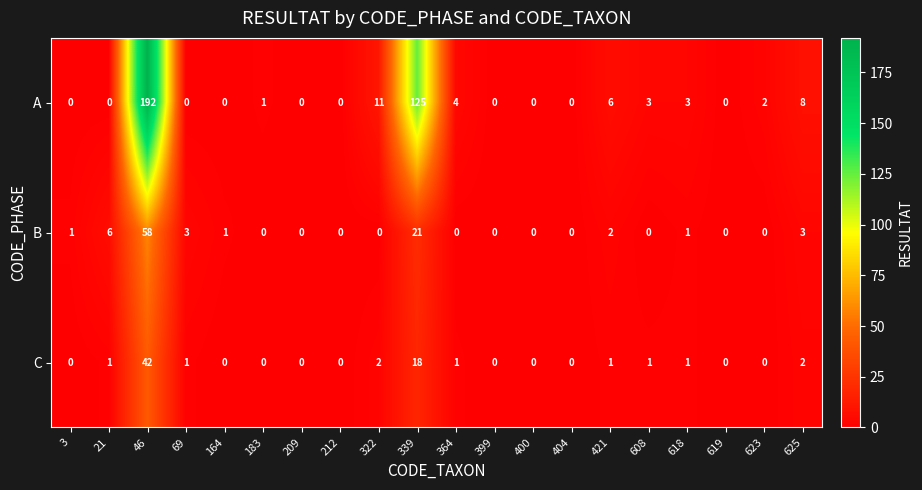

True or false: B has a value of 1 at 3.

True